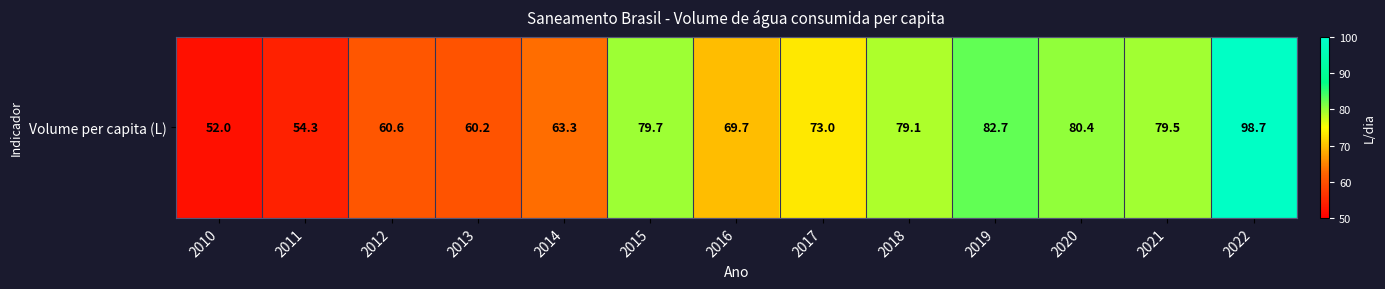

How many data points are less than 73?

6